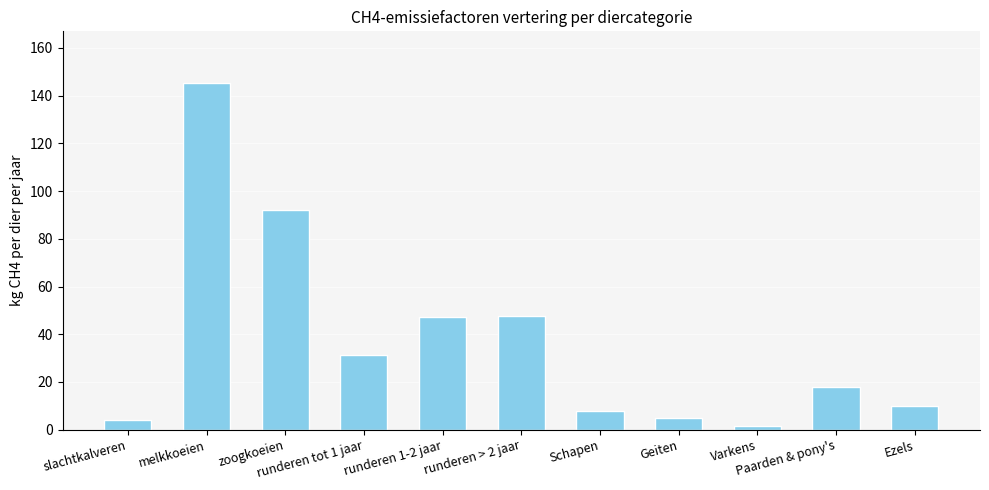

What is the label of the 10th bar from the right?

melkkoeien